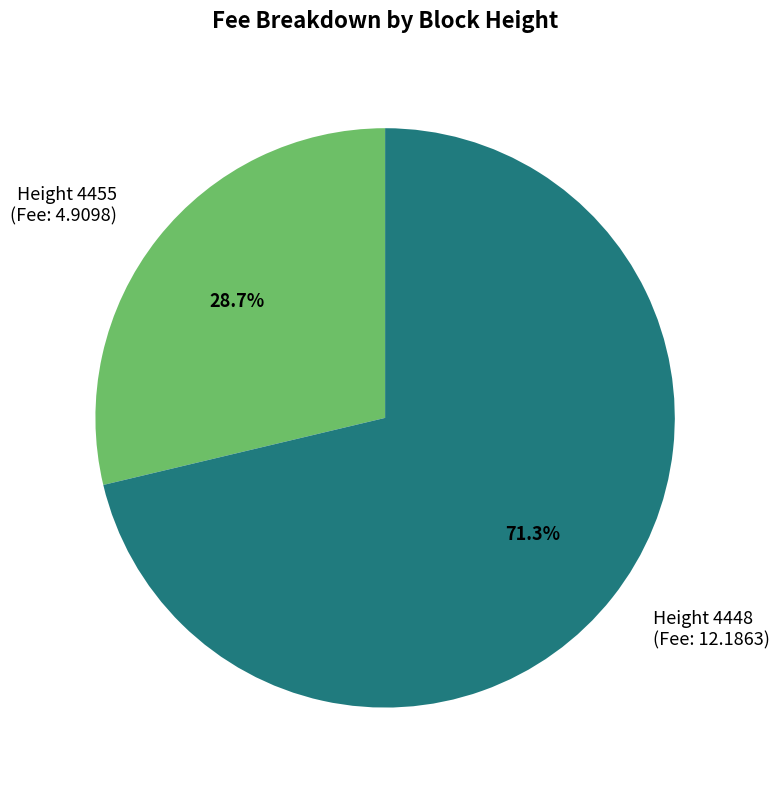

What is the ratio of the value at Height 4448 (Fee: 12.1863) to the value at Height 4455 (Fee: 4.9098)?

2.5